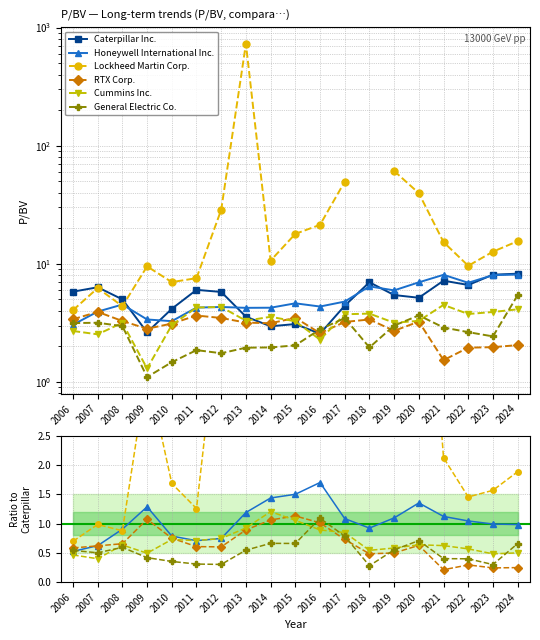

Which series has the largest range (max minus min)?

Lockheed Martin Corp.